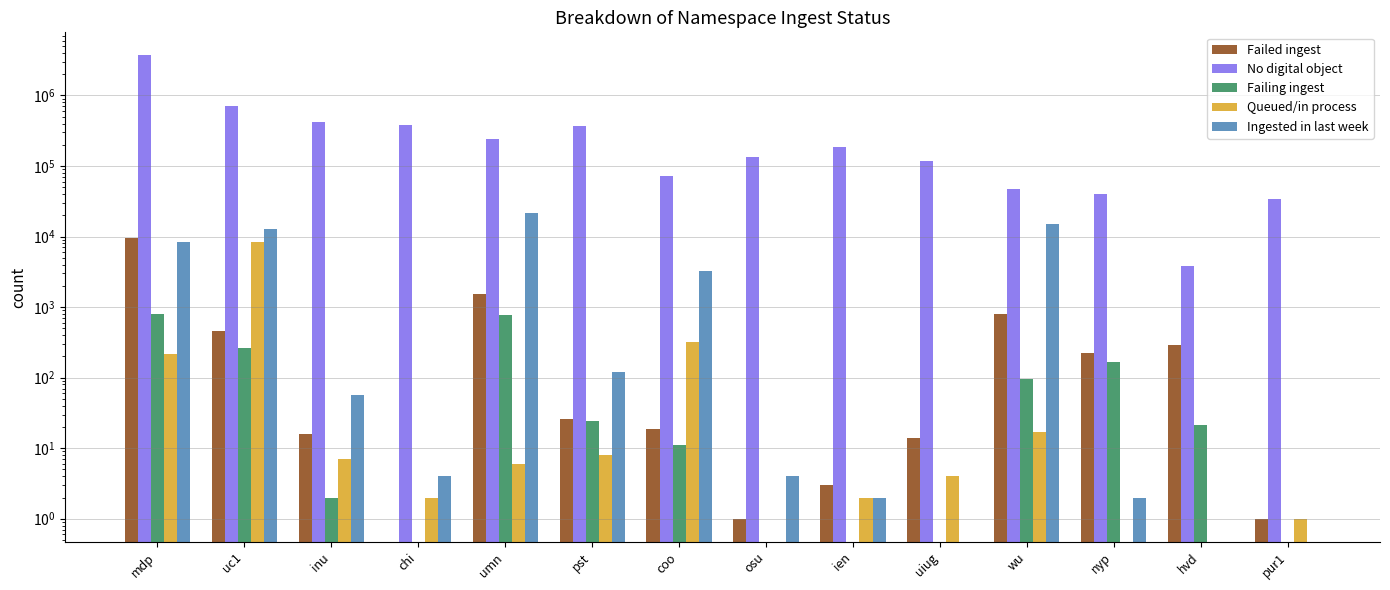

What position from the left is chi?

4